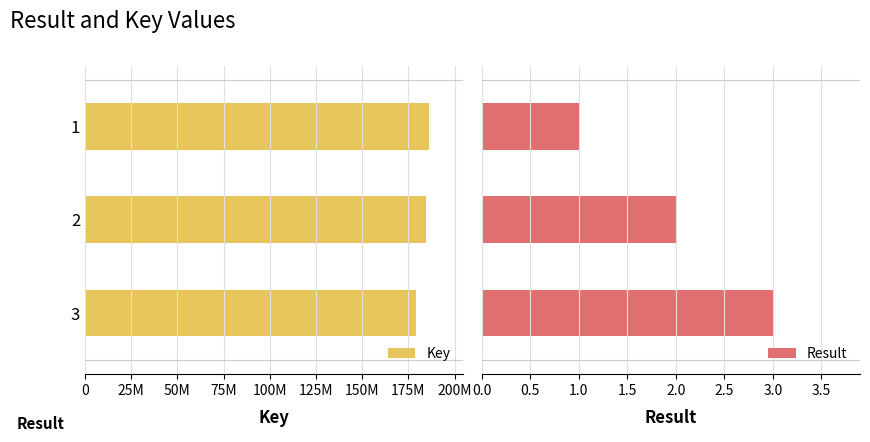

Rank the series at 2 from lowest to highest value.

Result, Key